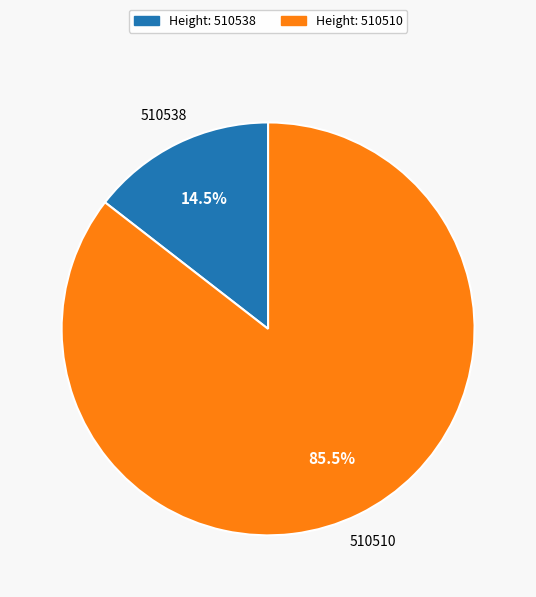

To the nearest percent, what is the difference between the largest and smallest slice percentages?

71%